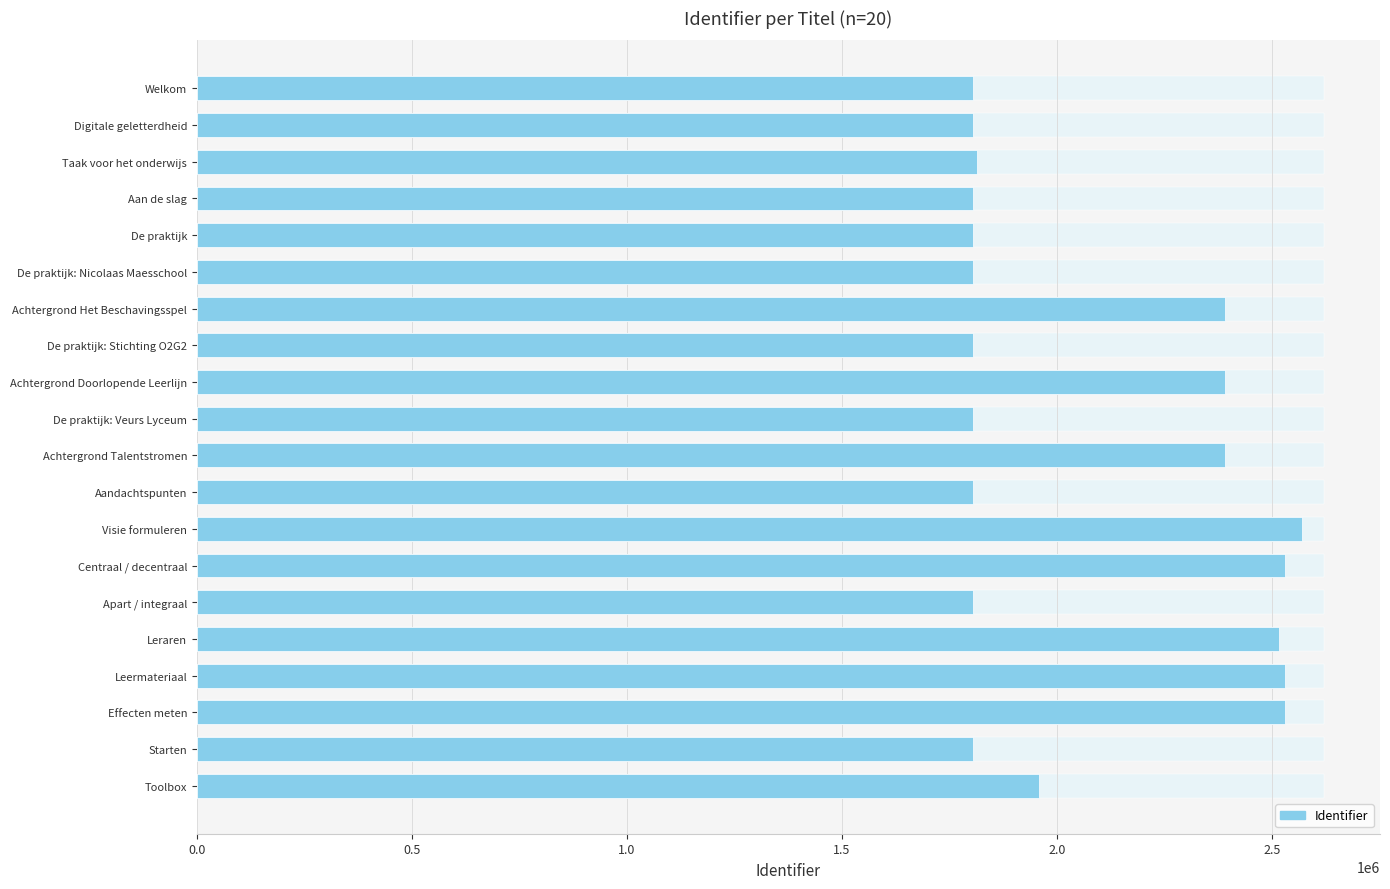

What is the difference between the maximum and minimum values?

762862